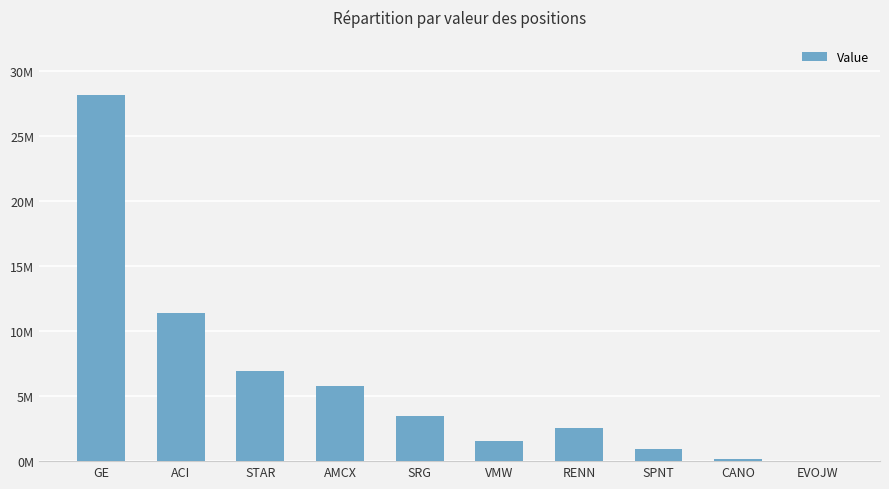

How many bars are there in total?

10